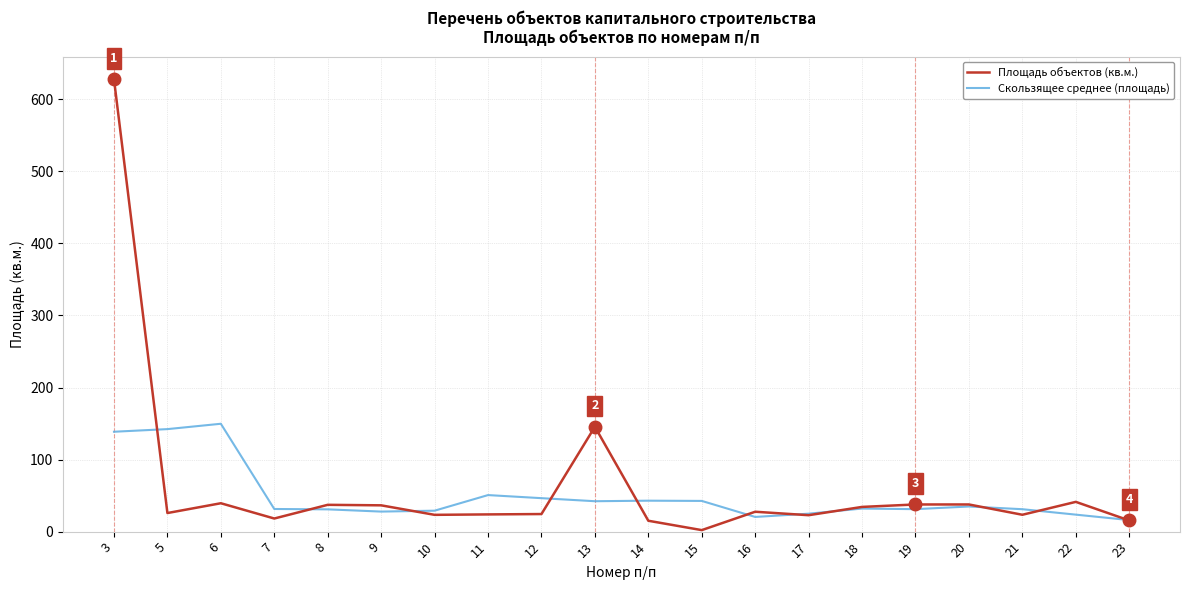

Count the number of data series in this chart.

2